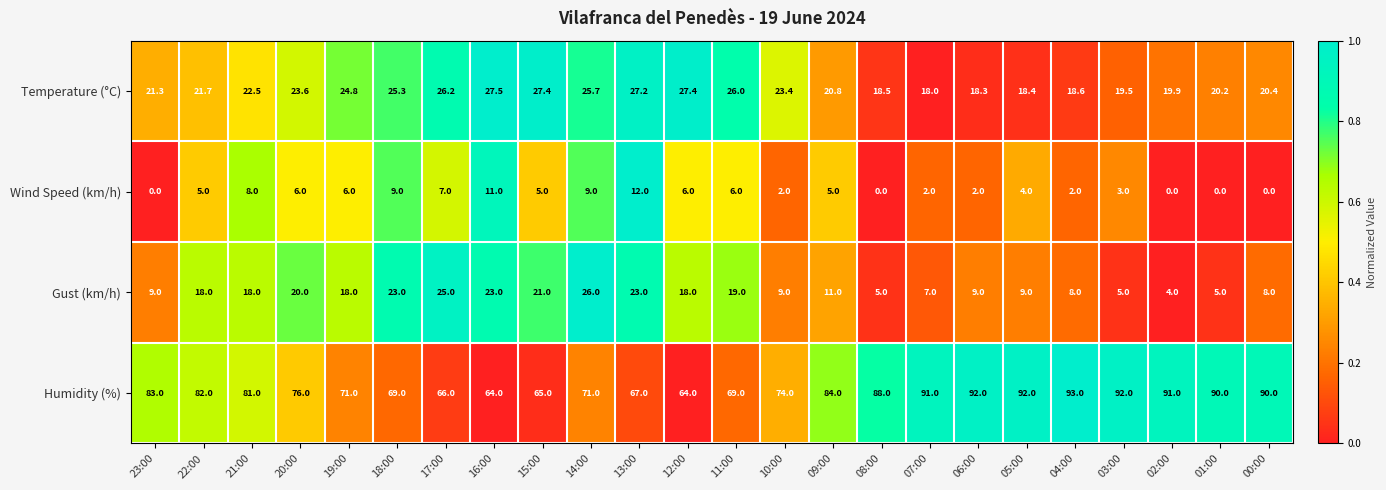

What is the sum of the Humidity (%) values at 12:00 and 11:00?

133.0